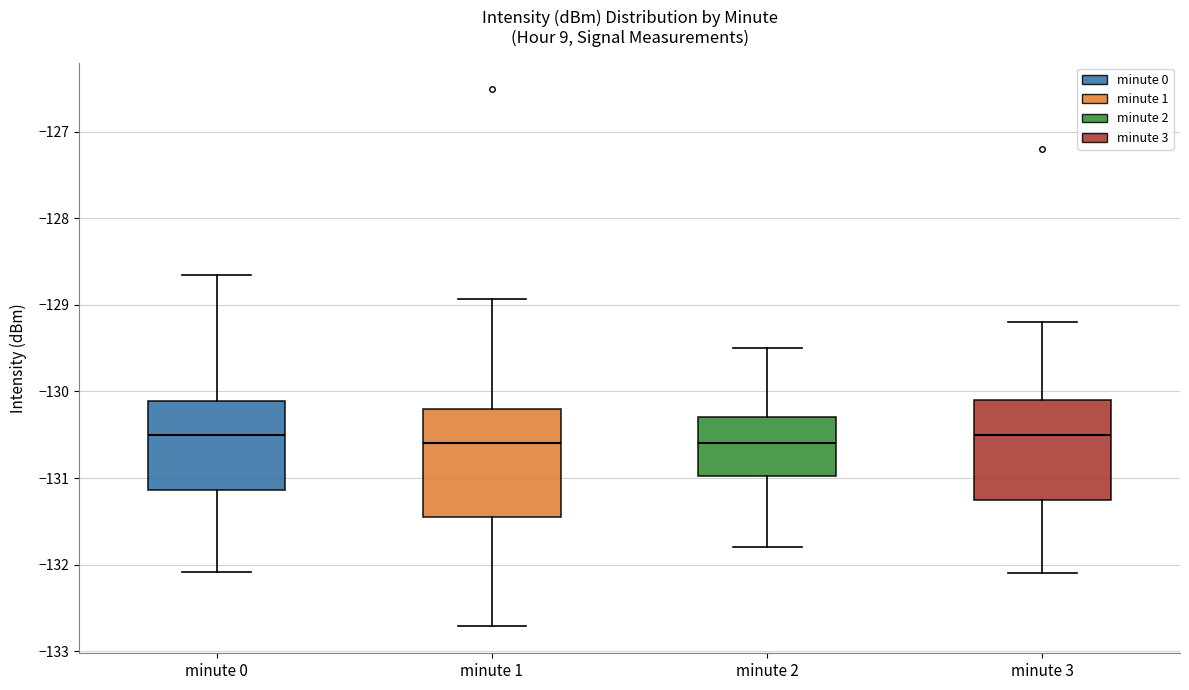

Reading left to right, transcribe this box plot: for each box, give where its median line is, the range the box spans, and where its two whiskers end, as read against the y-axis. The values are not printed on the chart, so give them approximately, as read against the axis.

minute 0: median -130.5, box -131.1 to -130.1, whiskers -132.1 to -128.7
minute 1: median -130.6, box -131.4 to -130.2, whiskers -132.7 to -128.9
minute 2: median -130.6, box -131.0 to -130.3, whiskers -131.8 to -129.5
minute 3: median -130.5, box -131.2 to -130.1, whiskers -132.1 to -129.2